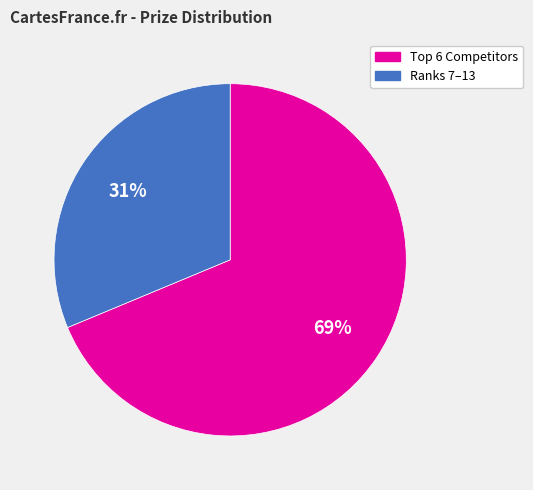

Is there any slice that represents more than half of the pie?

Yes